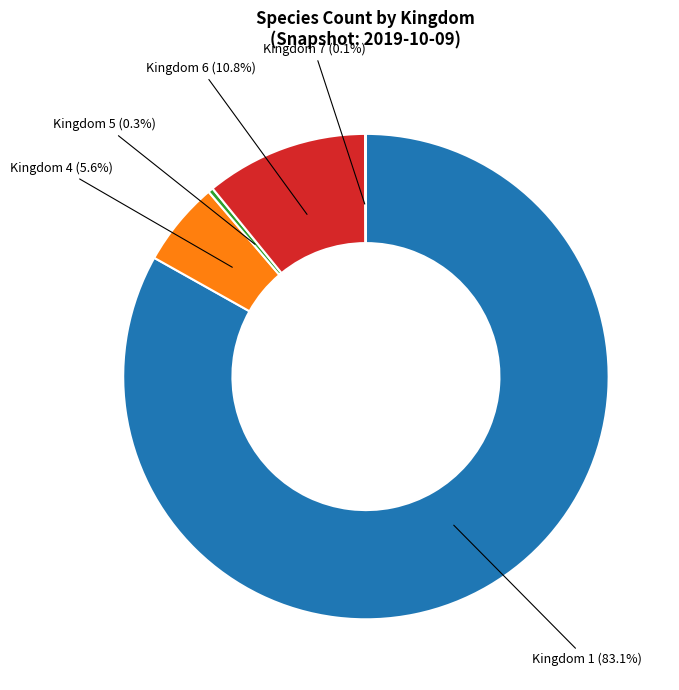

Does Kingdom 1 (83.1%) account for over 50% of the chart?

Yes